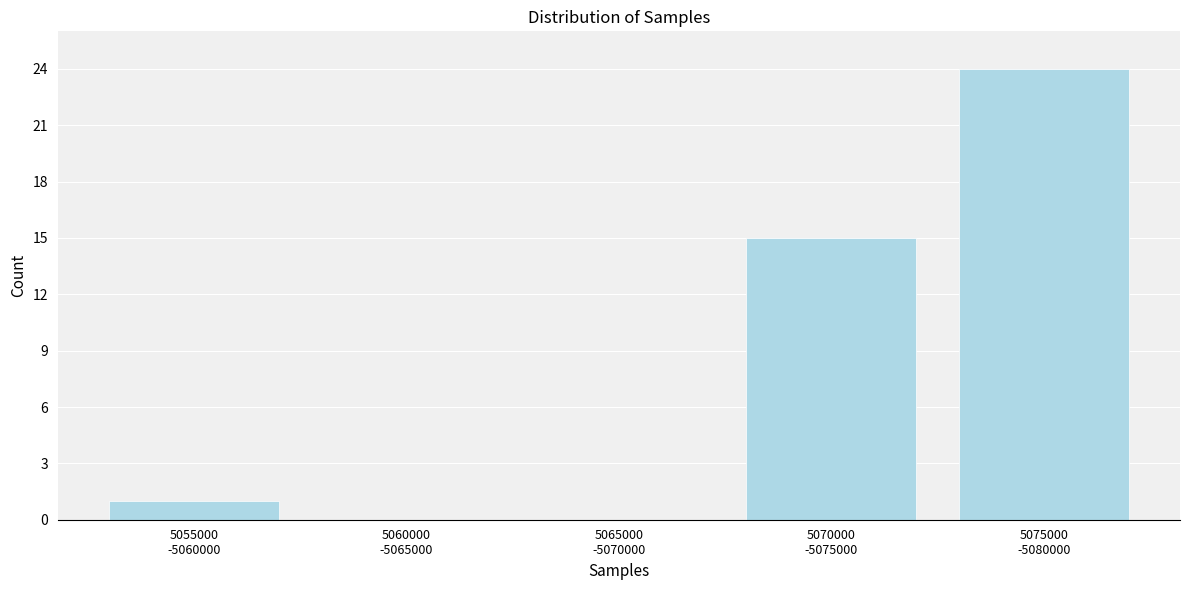

What is the maximum value shown in the chart?

24